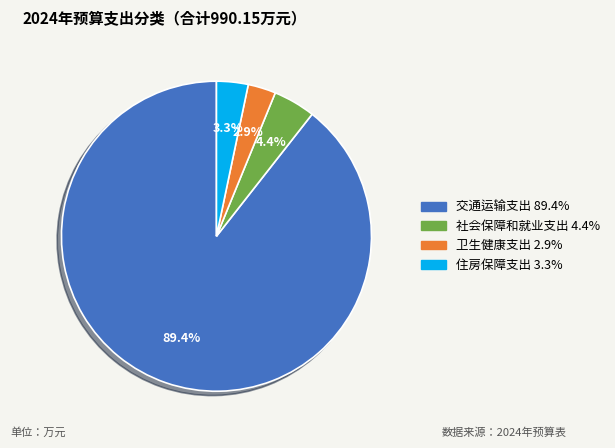

Is there any slice that represents more than half of the pie?

Yes